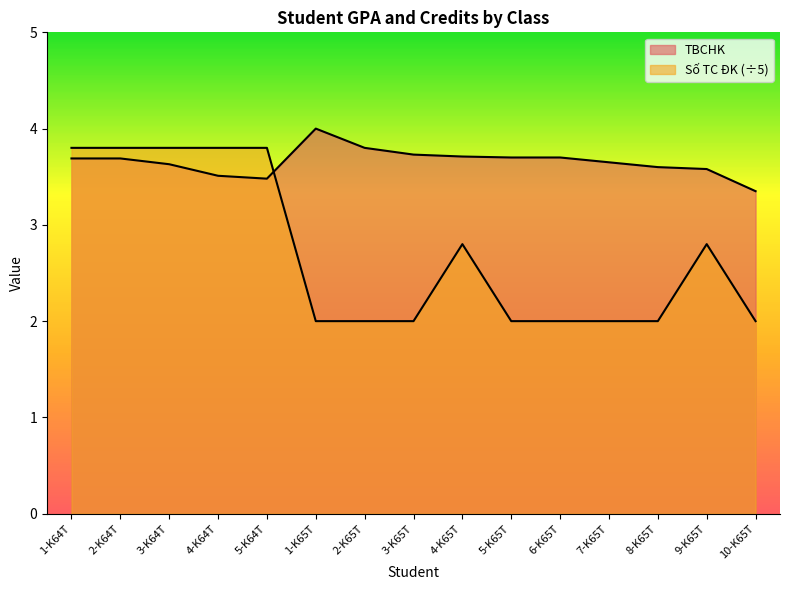

How many data points does each series have?

15